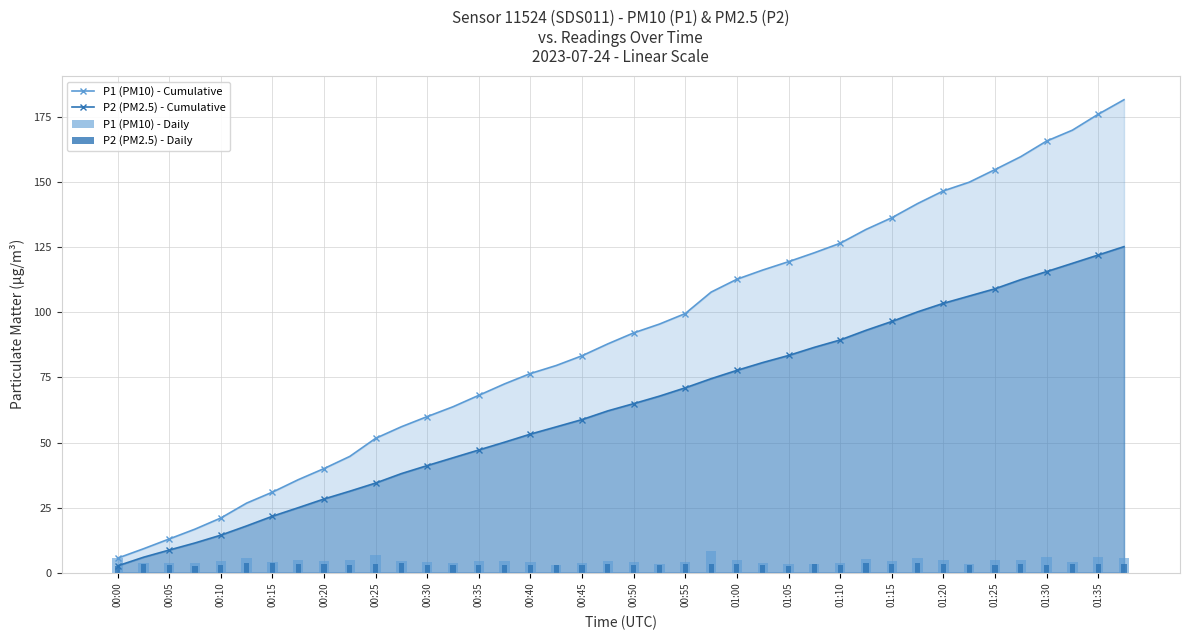

How many data points does each series have?

40